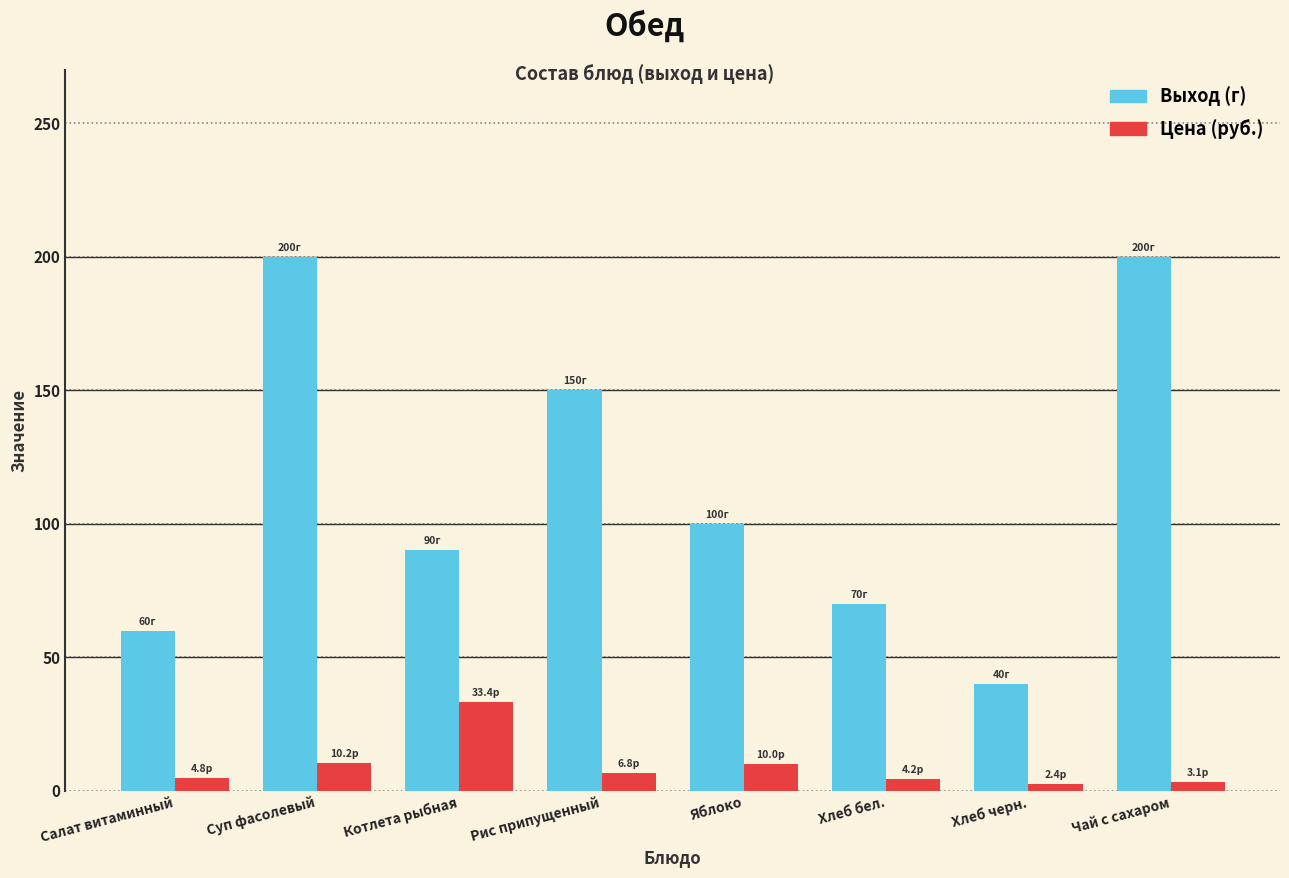

Is it true that Выход (г) equals 37.8 at Салат витаминный?

False